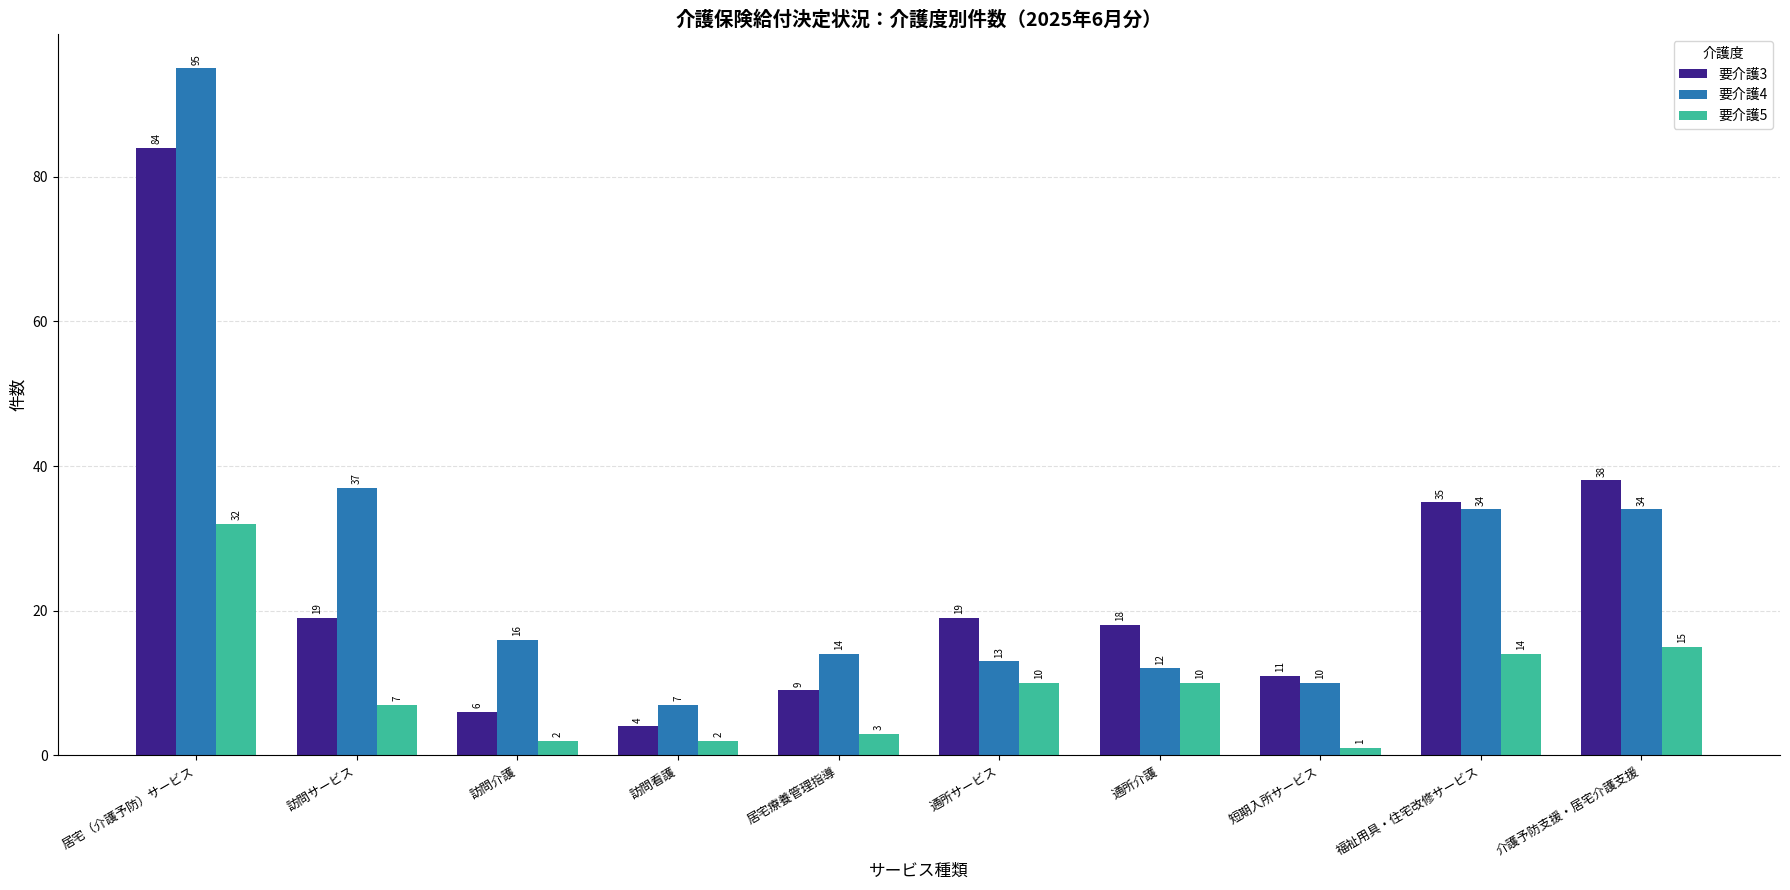

At which label does 要介護4 first exceed 16?

居宅（介護予防）サービス